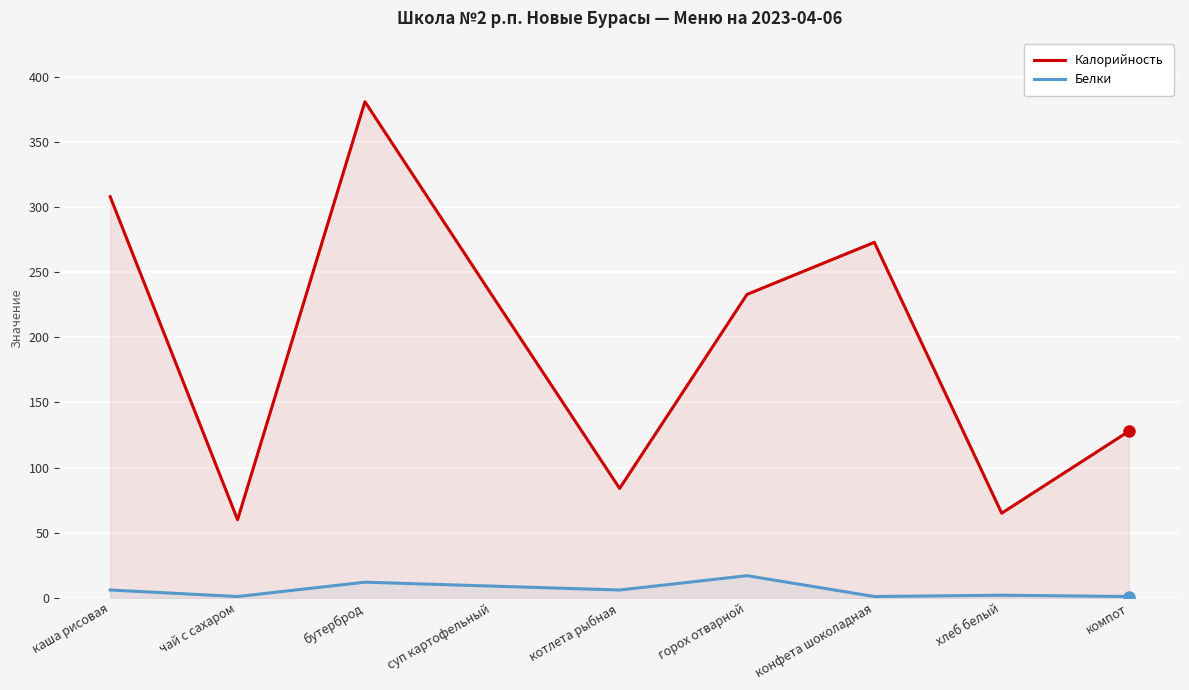

Where is Белки nearest to the value 9?

суп картофельный